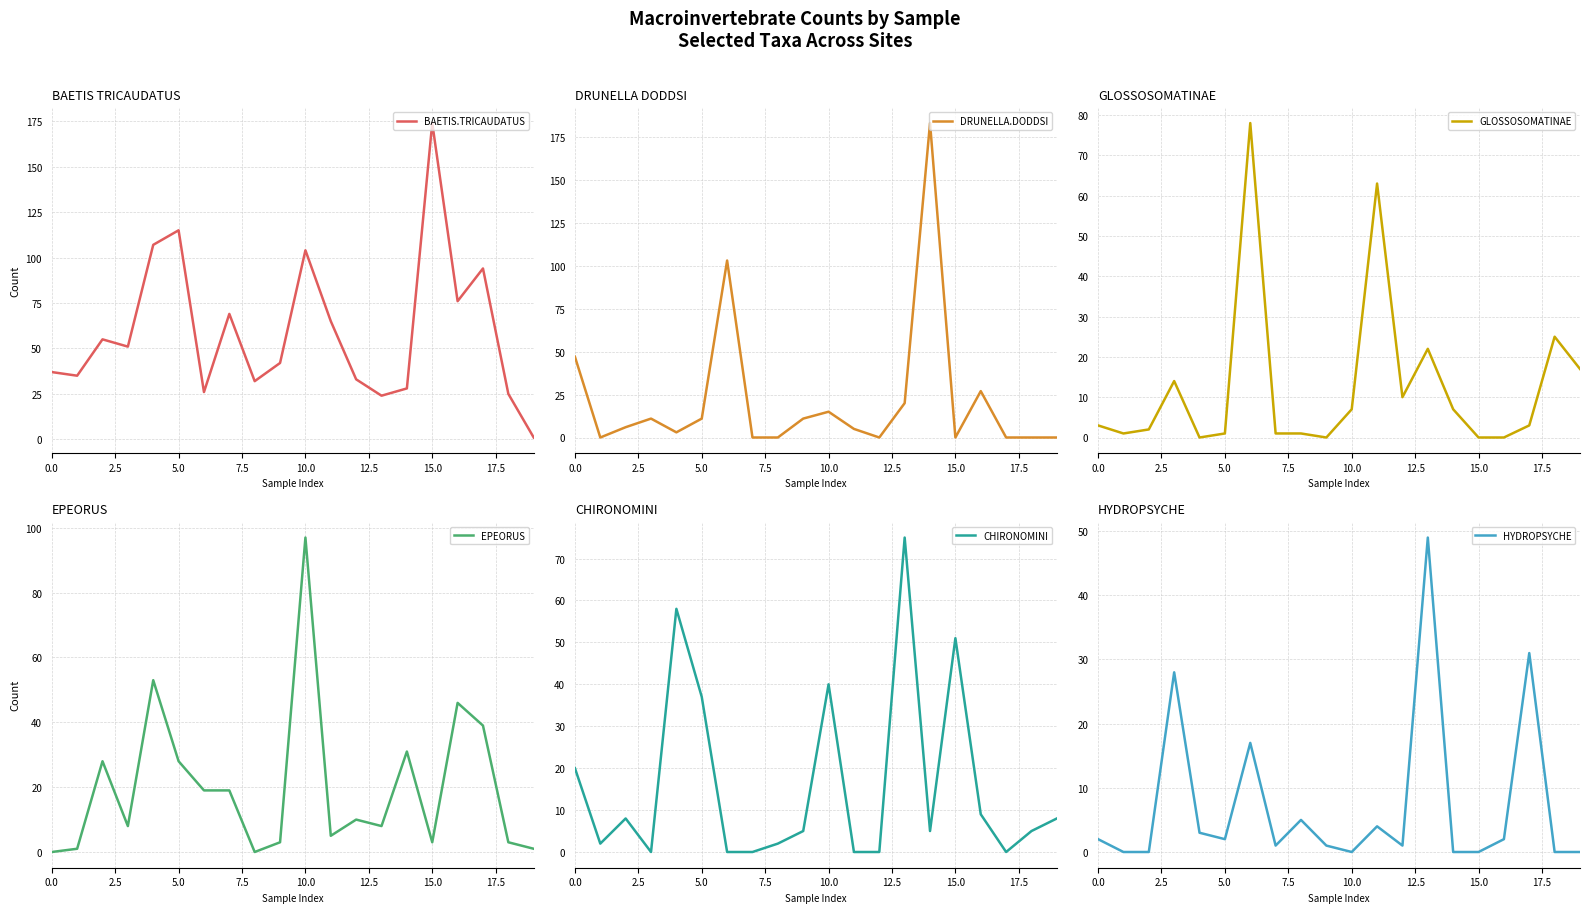

How many distinct data groups are displayed?

6